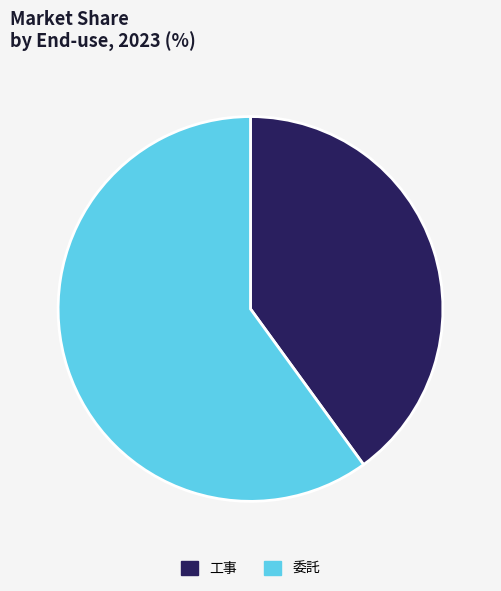

The 工事 slice represents 40% of the pie. True or false?

True